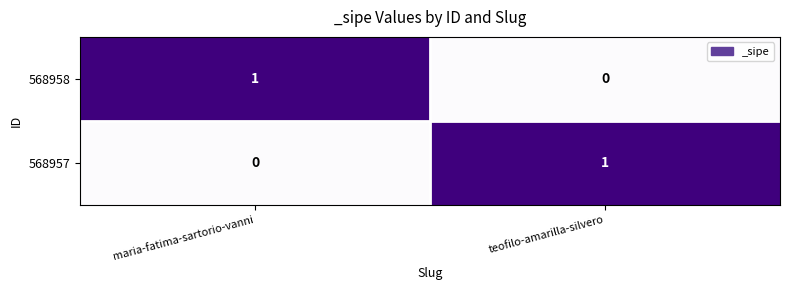

What is the difference between the highest and lowest values at teofilo-amarilla-silvero?

1